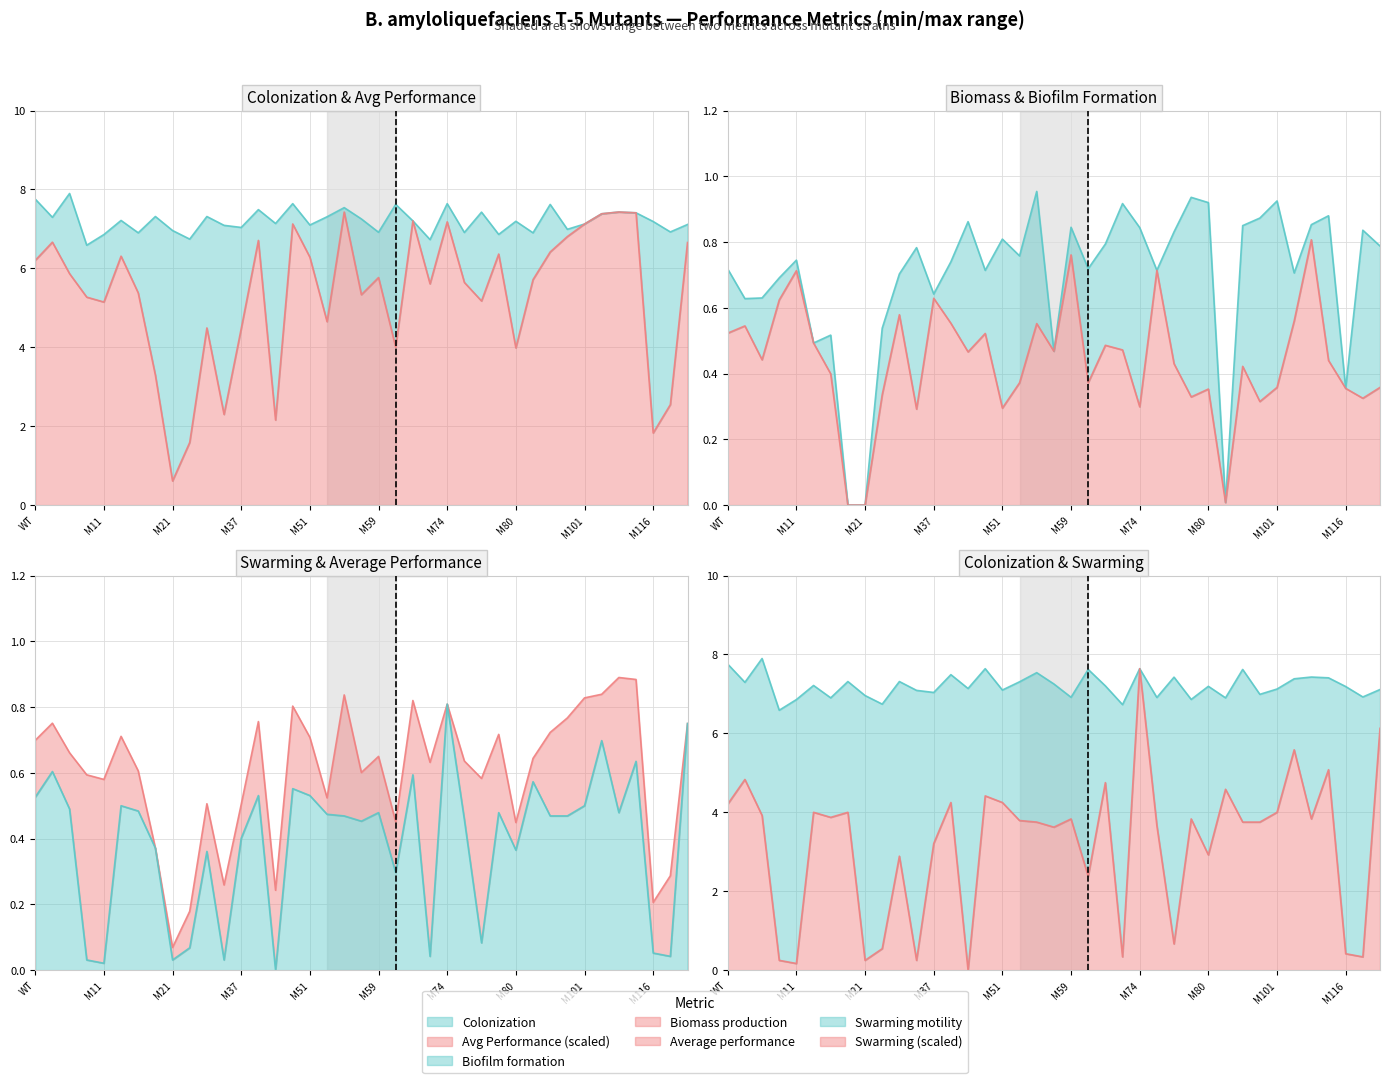

The Swarming motility series shows 4.4 at M48. True or false?

True